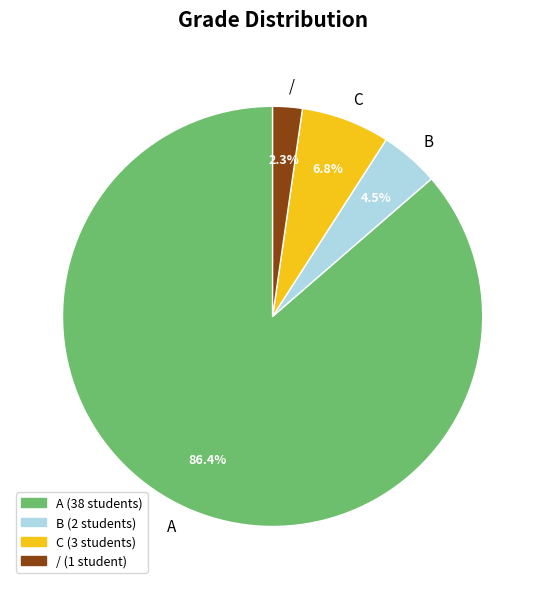

The C slice represents 1% of the pie. True or false?

False